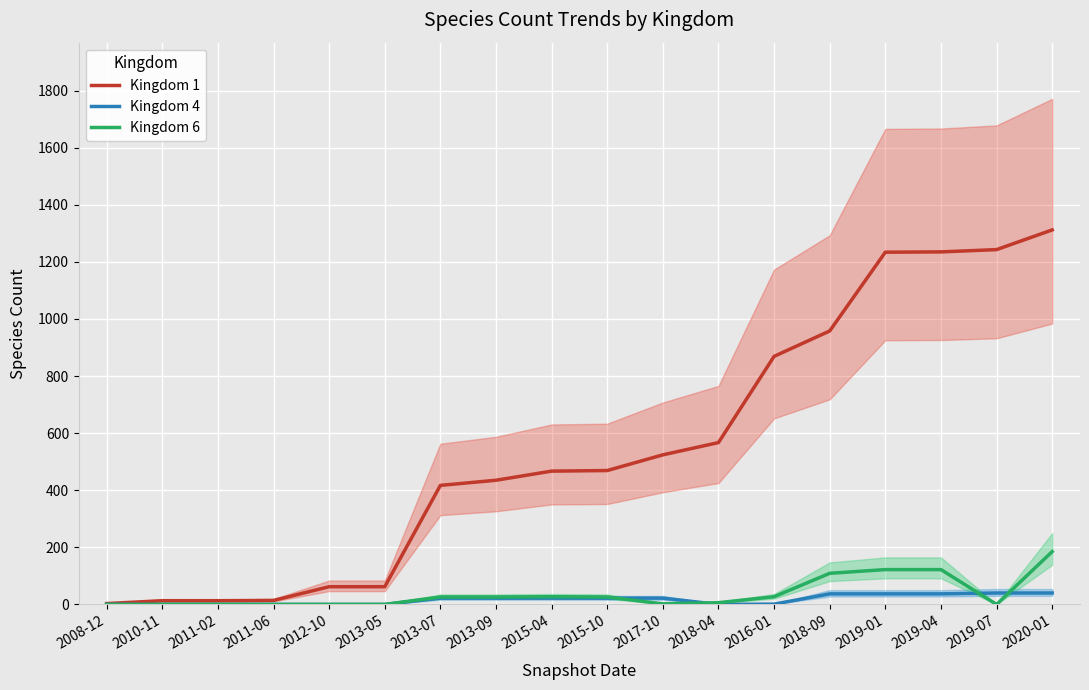

The value of Kingdom 4 at 2011-02 is 0. True or false?

True